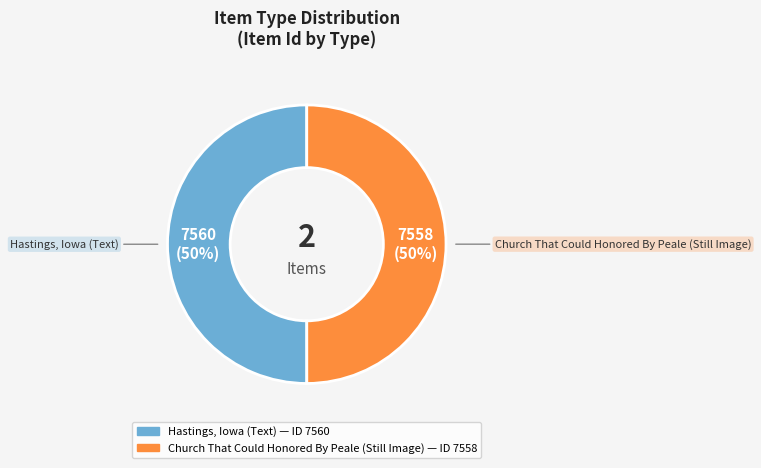

Count the number of slices in the pie.

2